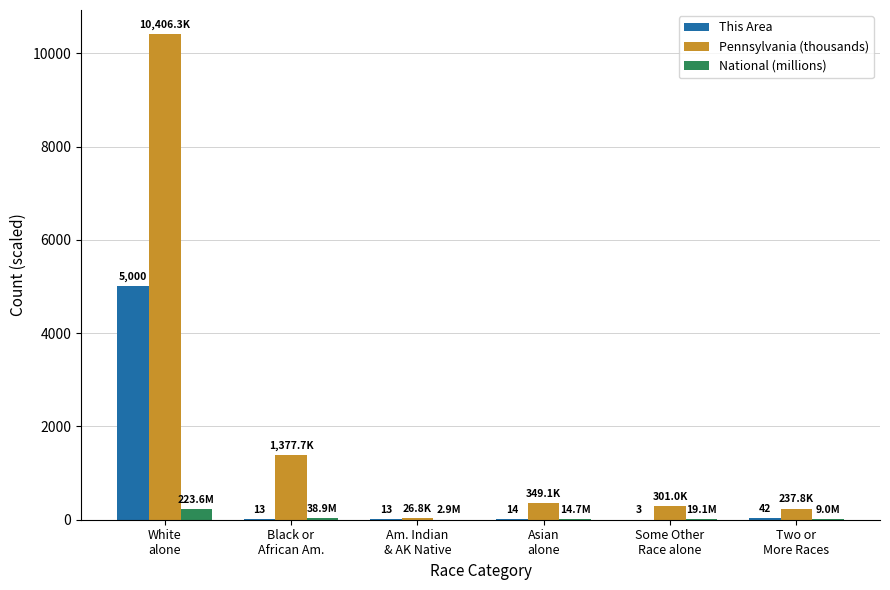

What is the greatest value displayed?

10406.3